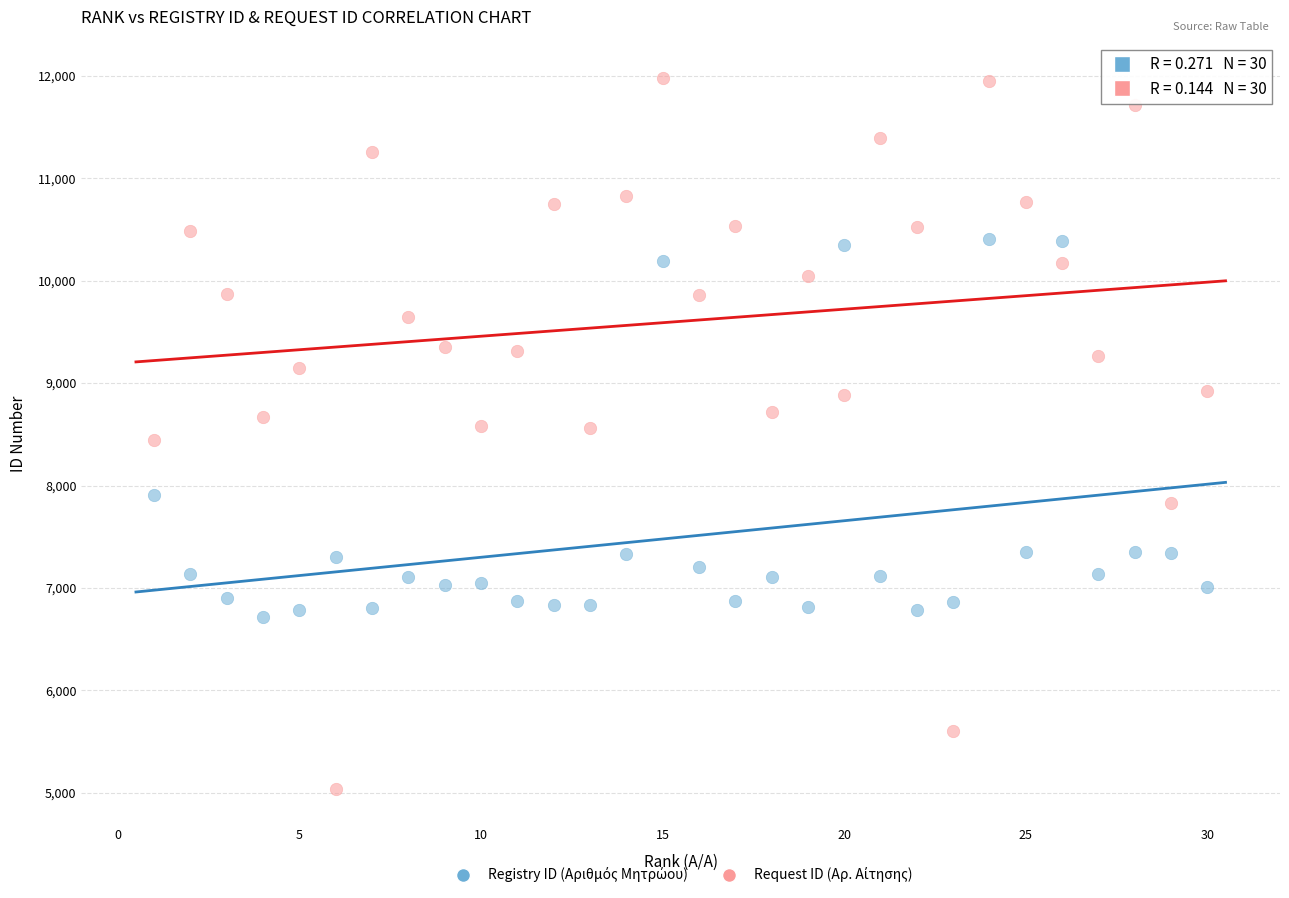

What is the X range (max minus min) for the scatter plot?

29